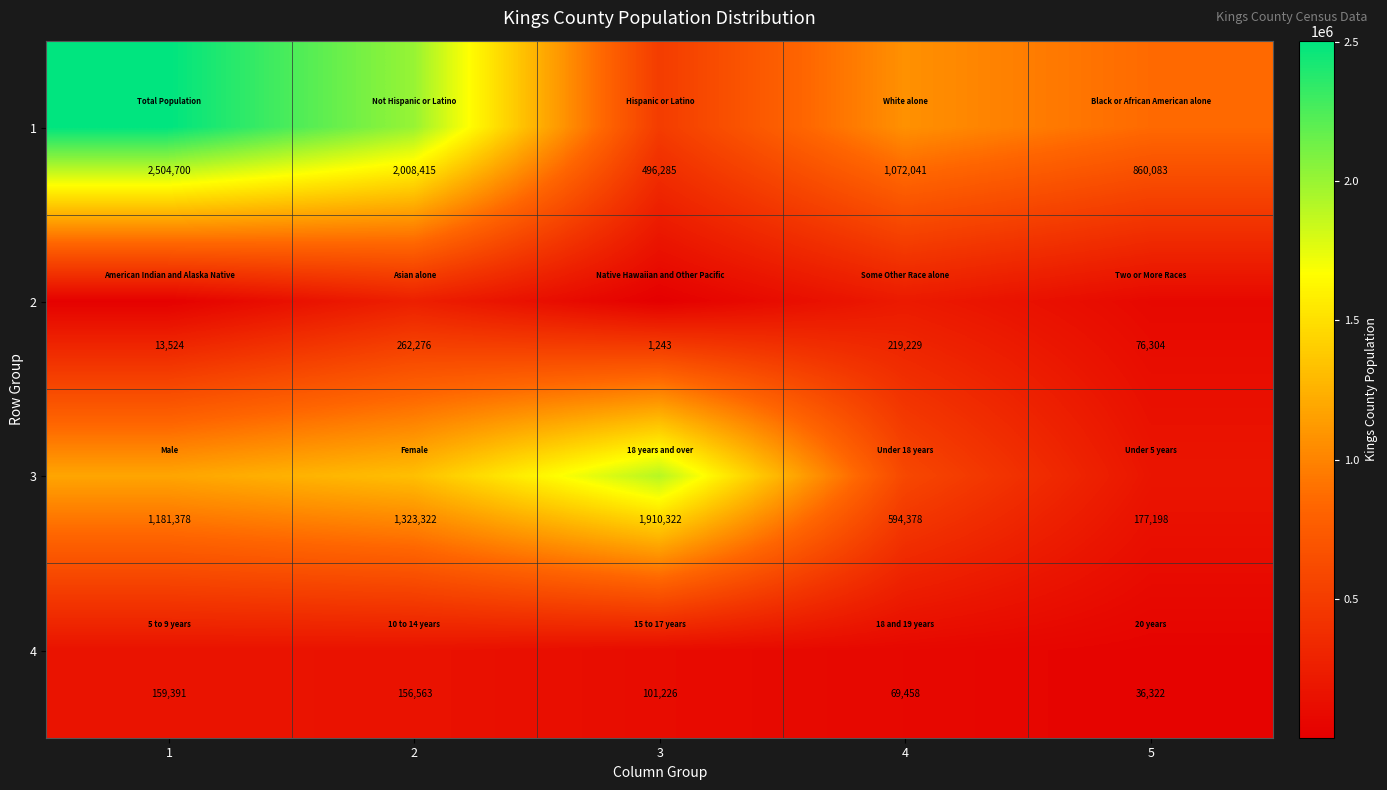

Reading right to left, what are all the values shown in this chart?

1: 860083	1072041	496285	2008415	2504700
2: 76304	219229	1243	262276	13524
3: 177198	594378	1910322	1323322	1181378
4: 36322	69458	101226	156563	159391